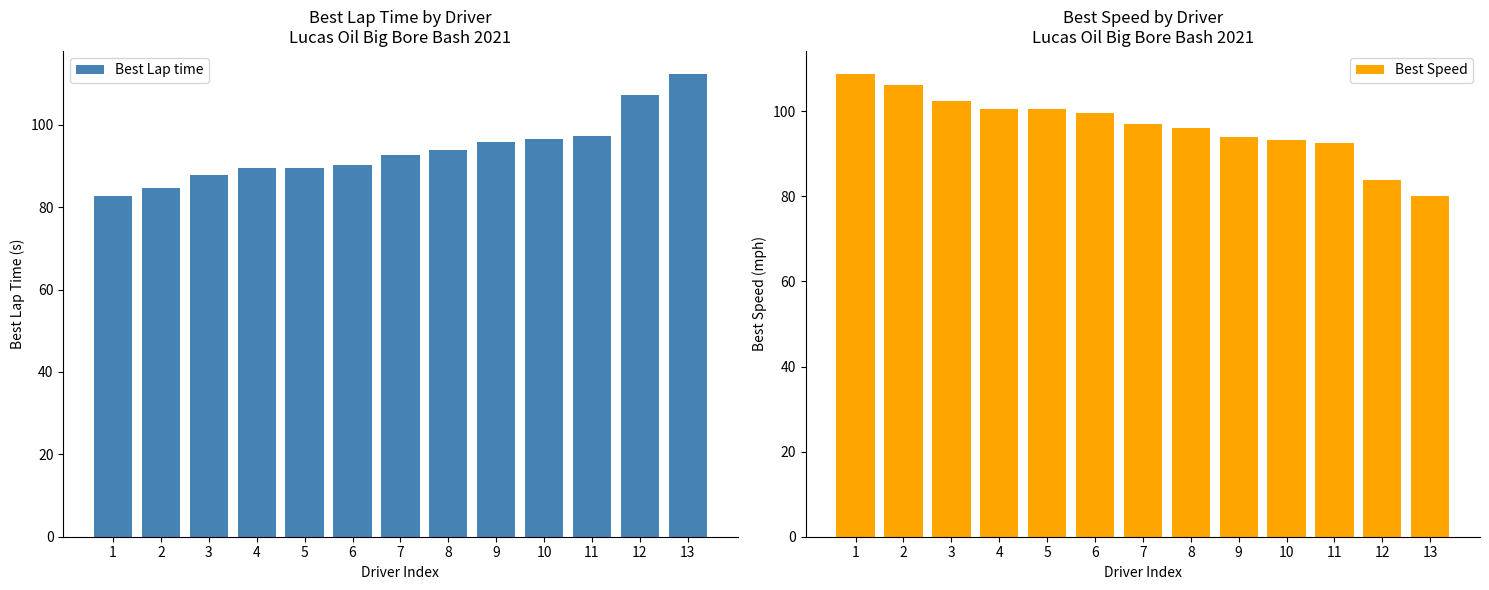

At 4, list the series in order from smallest to largest.

Best Lap time, Best Speed